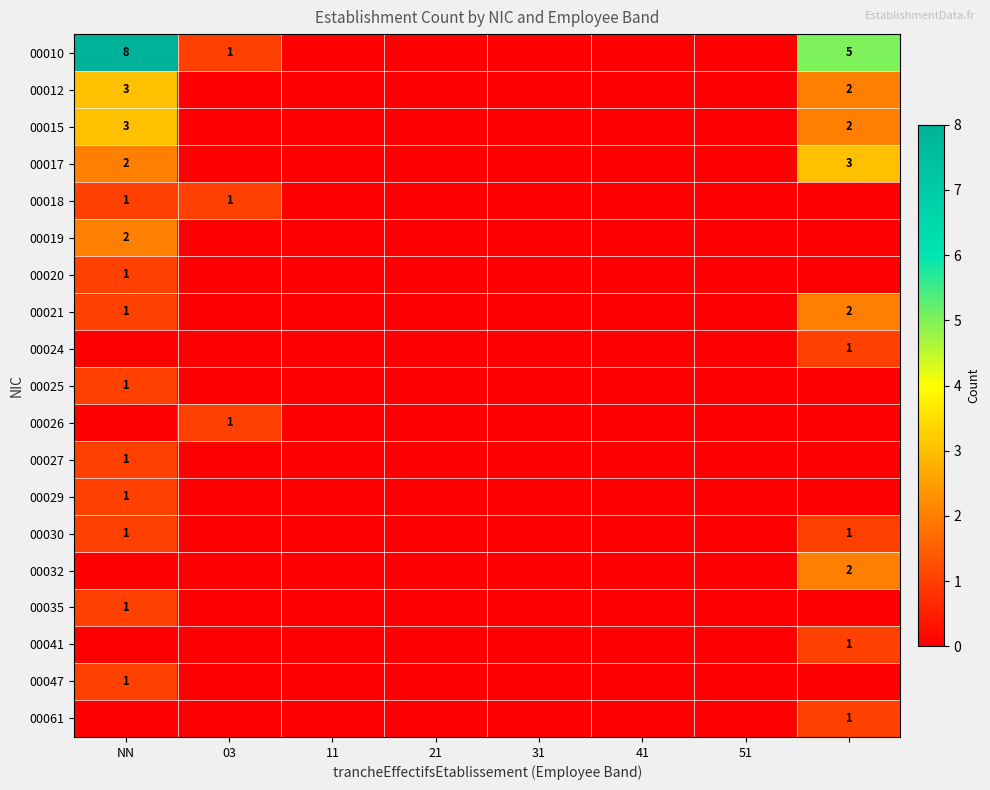

The value of 00030 at 51 is 0. True or false?

True